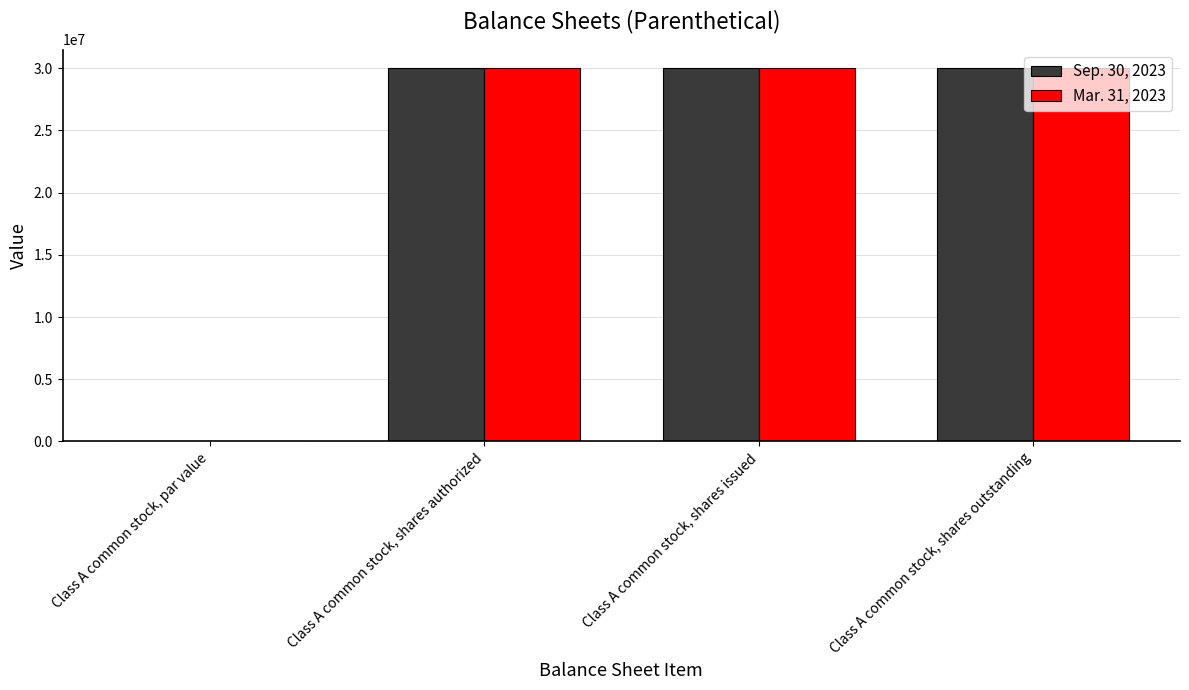

What is the greatest value displayed?

30000000.0